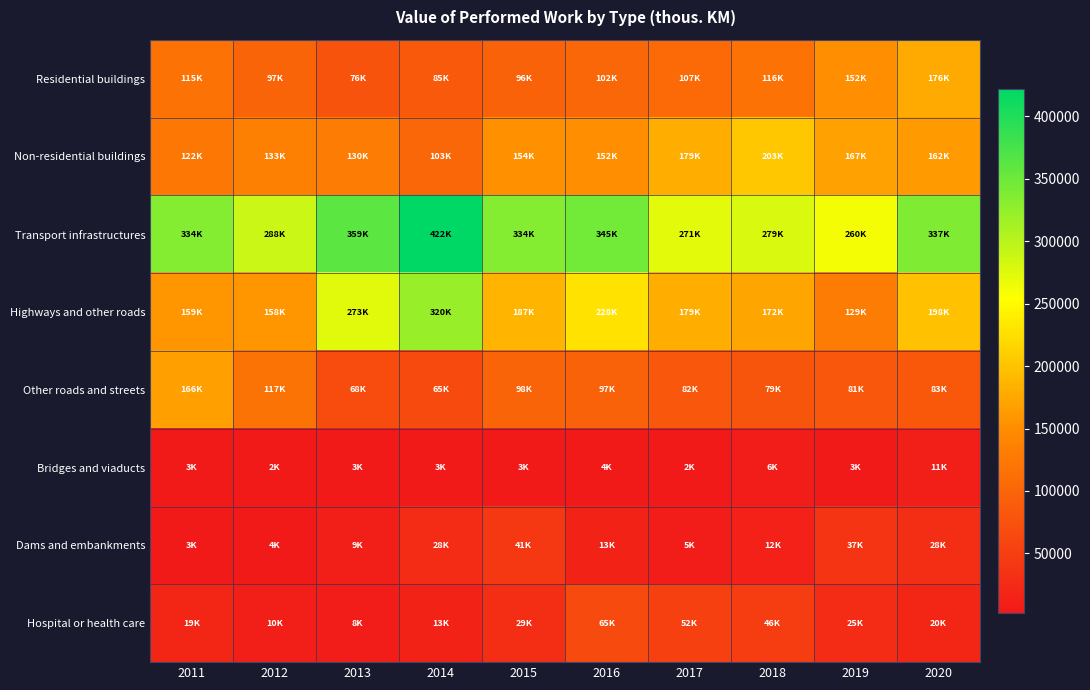

Reading left to right, transcribe all the data shown in this chart.

Residential buildings: 2011=115955	2012=97799	2013=76830	2014=85879	2015=96835	2016=102796	2017=107217	2018=116156	2019=152863	2020=176394
Non-residential buildings: 2011=122138	2012=133490	2013=130087	2014=103233	2015=154532	2016=152709	2017=179403	2018=203080	2019=167913	2020=162130
Transport infrastructures: 2011=334279	2012=288322	2013=359837	2014=422002	2015=334796	2016=345392	2017=271353	2018=279030	2019=260252	2020=337351
Highways and other roads: 2011=159304	2012=158220	2013=273821	2014=320938	2015=187346	2016=228106	2017=179641	2018=172602	2019=129160	2020=198736
Other roads and streets: 2011=166483	2012=117554	2013=68392	2014=65248	2015=98250	2016=97334	2017=82265	2018=79488	2019=81641	2020=83532
Bridges and viaducts: 2011=3169	2012=2320	2013=3519	2014=3075	2015=3179	2016=4897	2017=2828	2018=6579	2019=3199	2020=11716
Dams and embankments: 2011=3621	2012=4081	2013=9389	2014=28540	2015=41397	2016=13943	2017=5796	2018=12491	2019=37800	2020=28982
Hospital or health care: 2011=19625	2012=10337	2013=8467	2014=13933	2015=29817	2016=65668	2017=52169	2018=46902	2019=25393	2020=20322